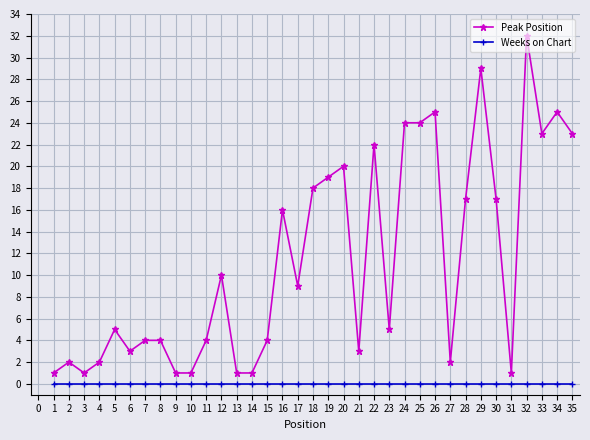

At how many categories does at least one series exceed 14?

15